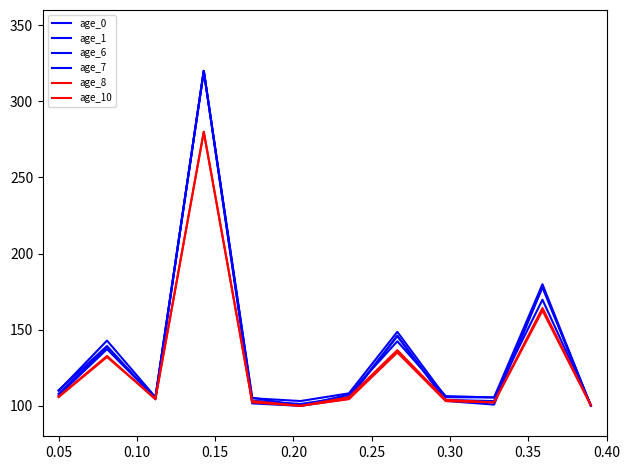

What is the difference between the maximum and second lowest values in the age_6 series?

220.0